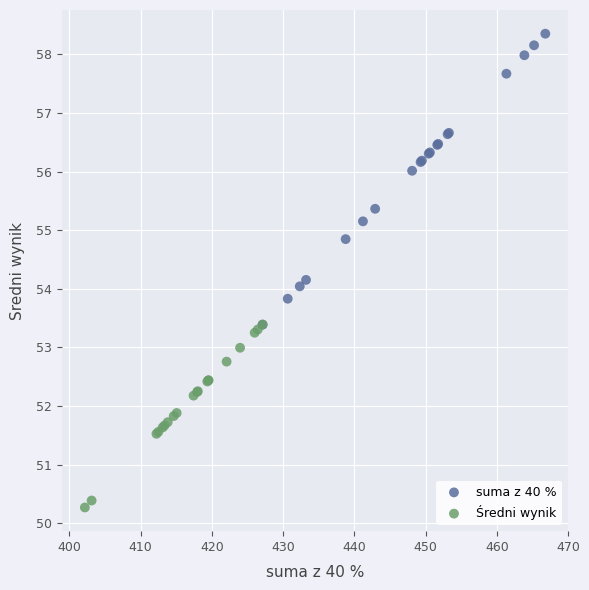

Which series contains the lowest Y value?

Średni wynik